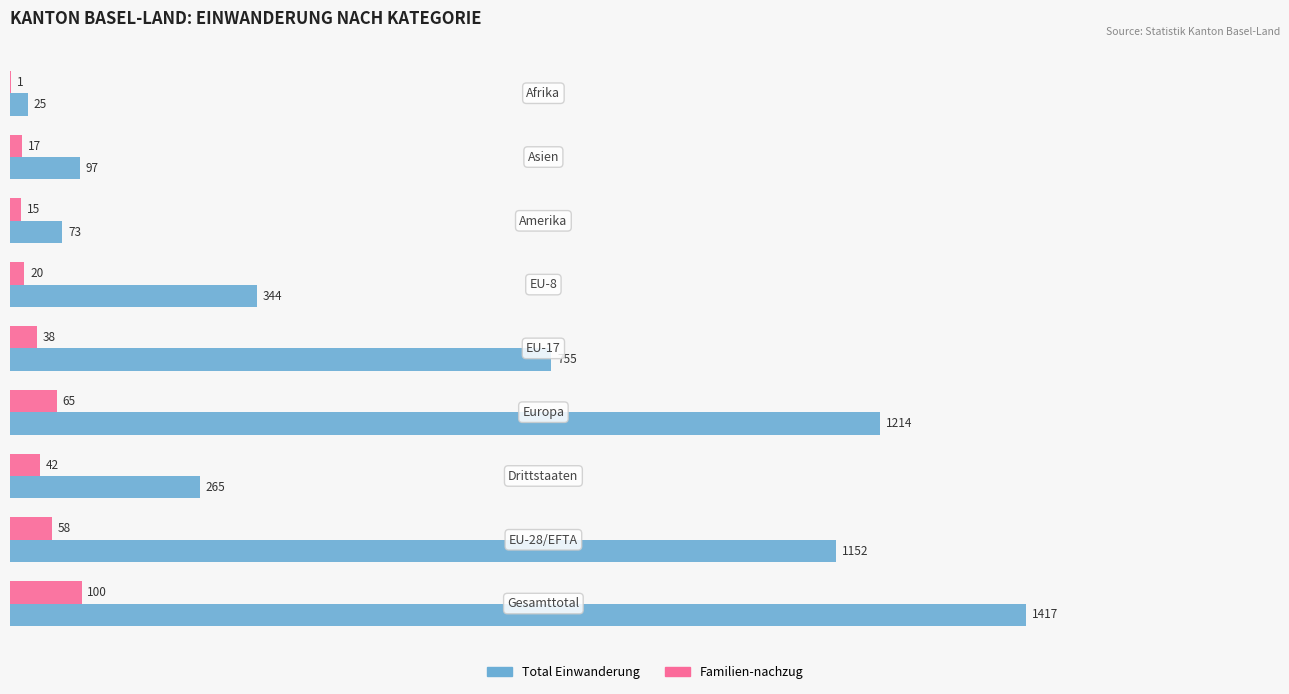

What is the highest value of the Total Einwanderung series?

1417